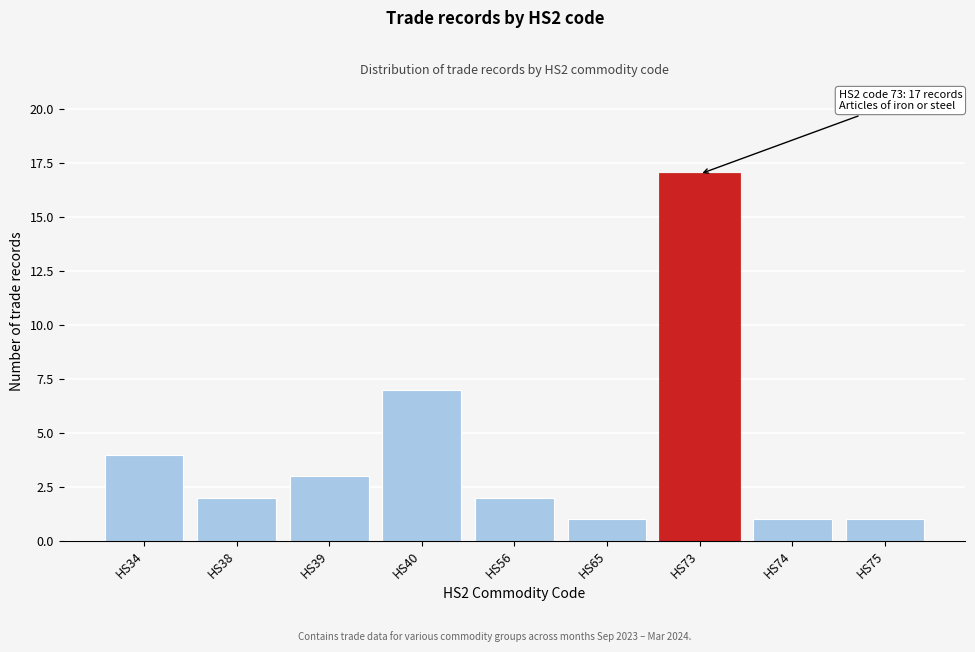

Reading left to right, extract all data points from this chart.

HS34=4	HS38=2	HS39=3	HS40=7	HS56=2	HS65=1	HS73=17	HS74=1	HS75=1